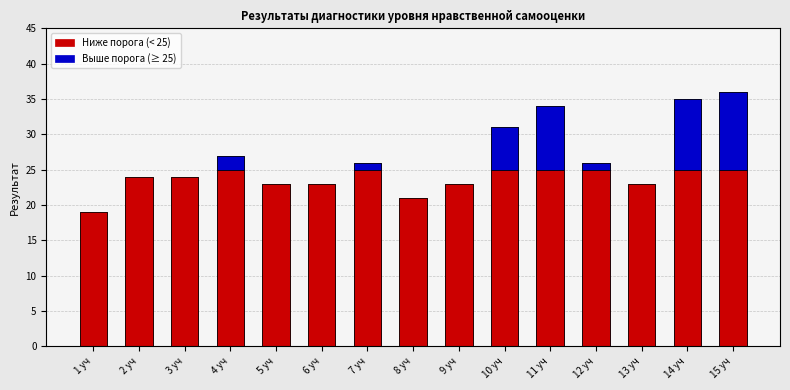

The chart shows a value of 13 at 15 уч. True or false?

False